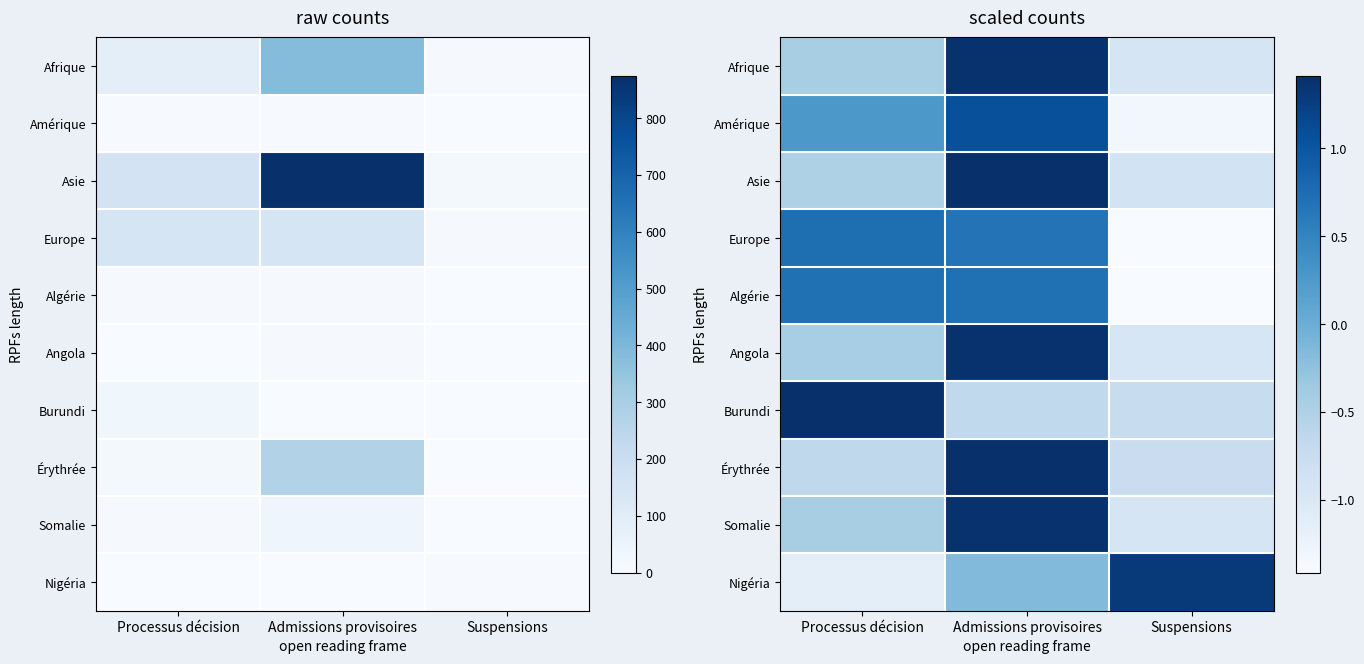

The Somalie series shows -0.9 at Suspensions. True or false?

True